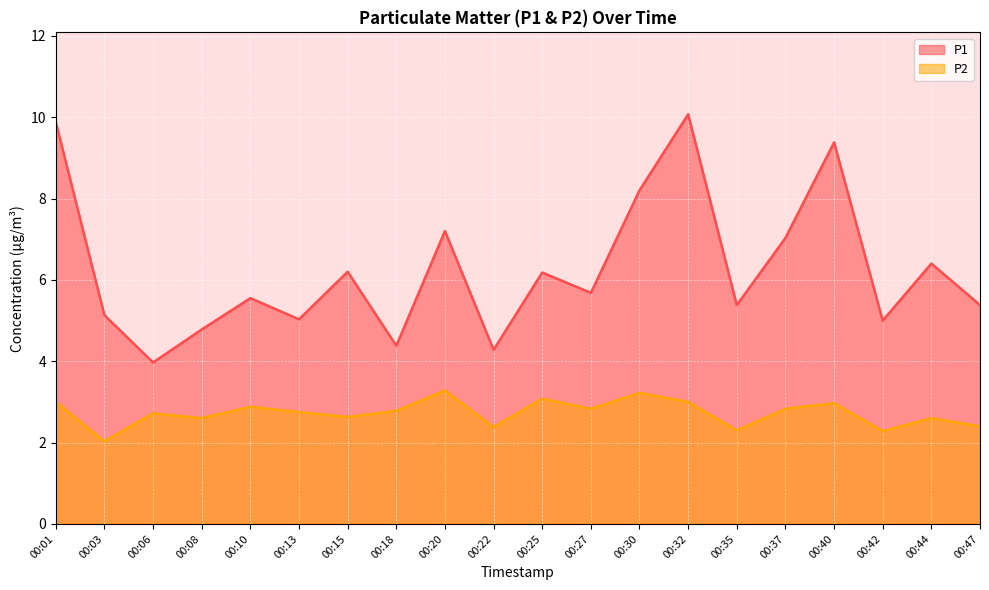

Which has a higher value, 00:35 or 00:30?

00:30